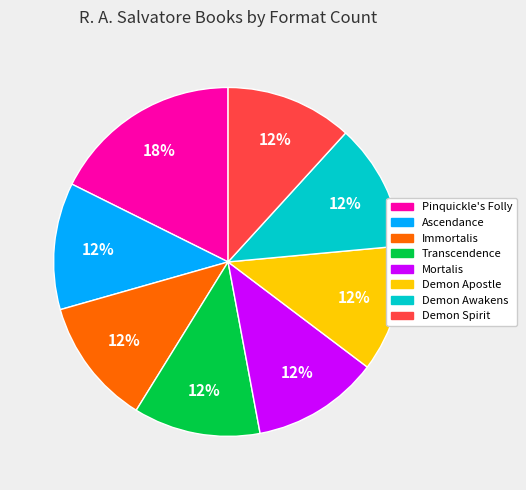

How many segments does this pie chart have?

8